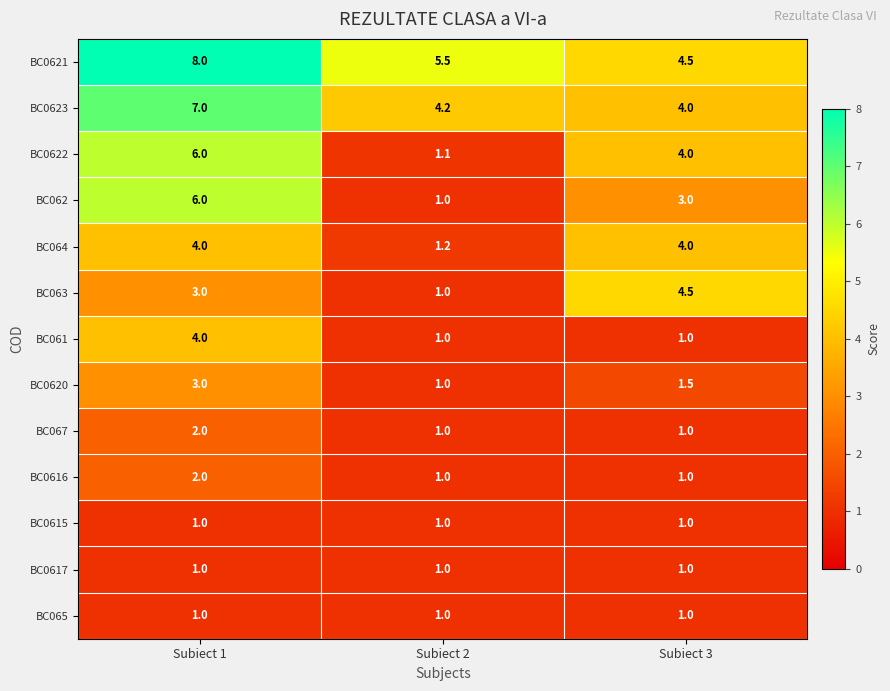

List the labels in order of BC0623 value, smallest first.

Subiect 3, Subiect 2, Subiect 1